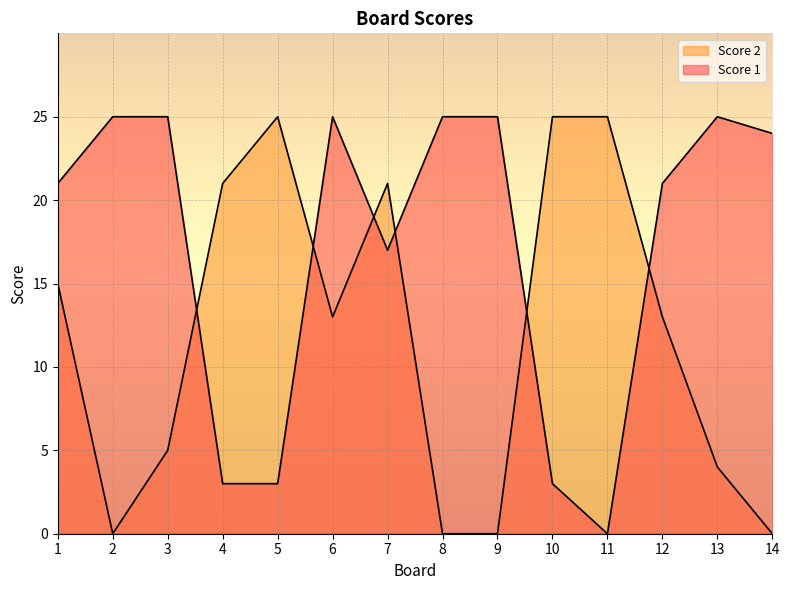

Rank the series at 5 from lowest to highest value.

Score 1, Score 2